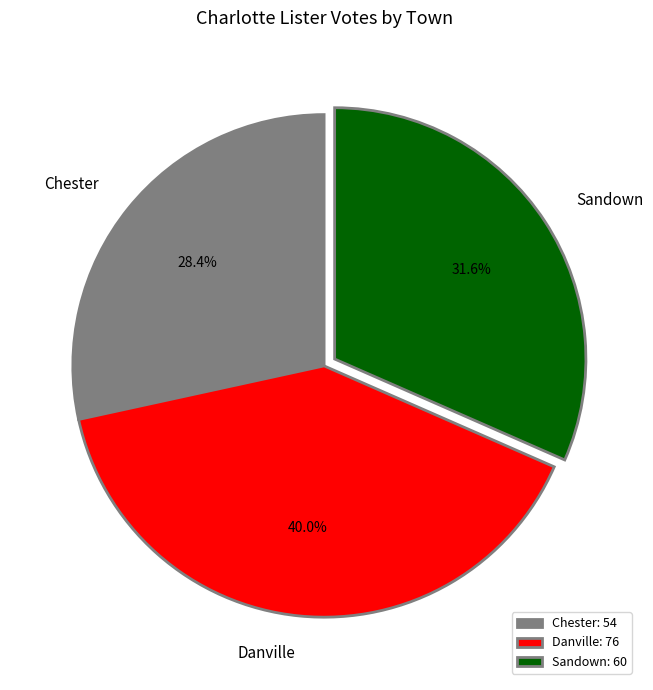

Is there any slice that represents more than half of the pie?

No